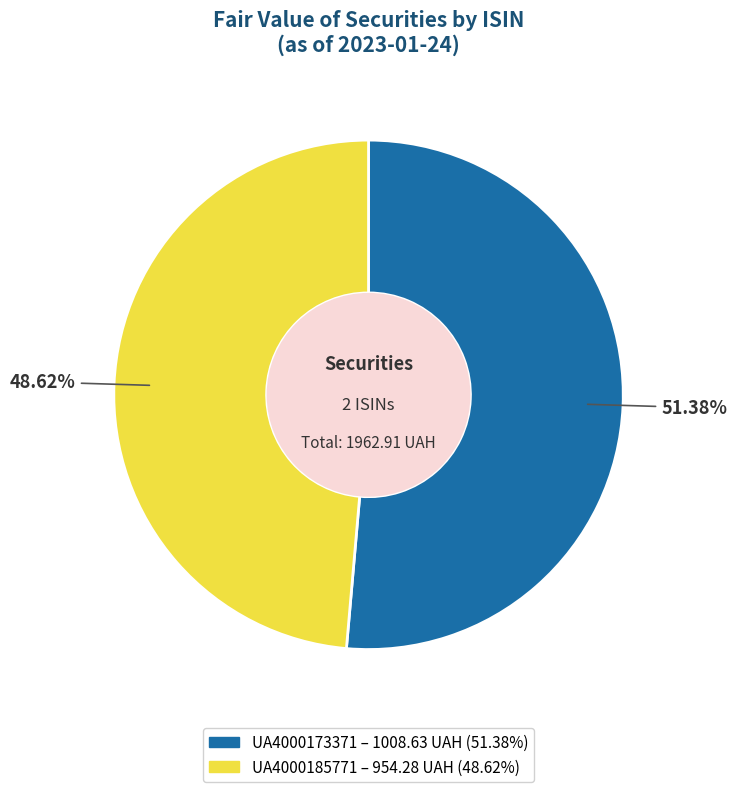

What is the ratio of the value at UA4000185771 to the value at UA4000173371?

0.9